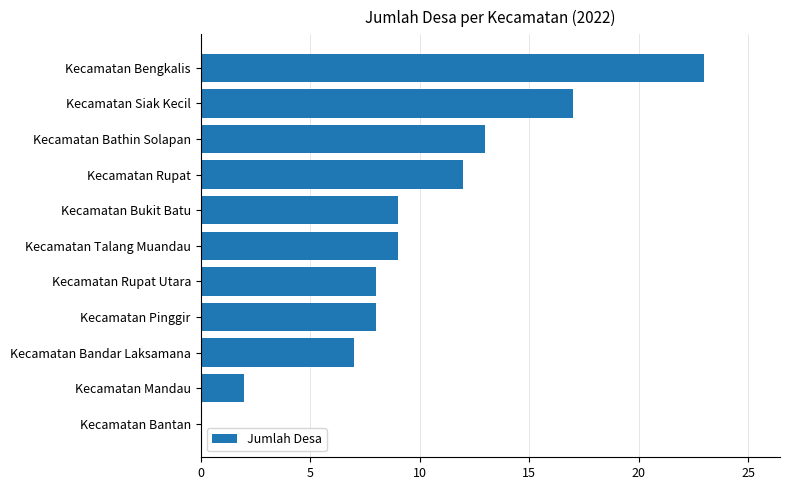

Are the bars horizontal?

Yes